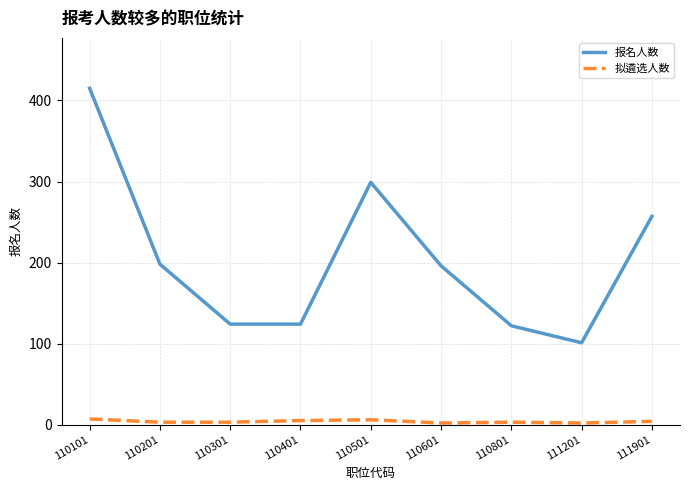

At 110201, list the series in order from smallest to largest.

拟遴选人数, 报名人数